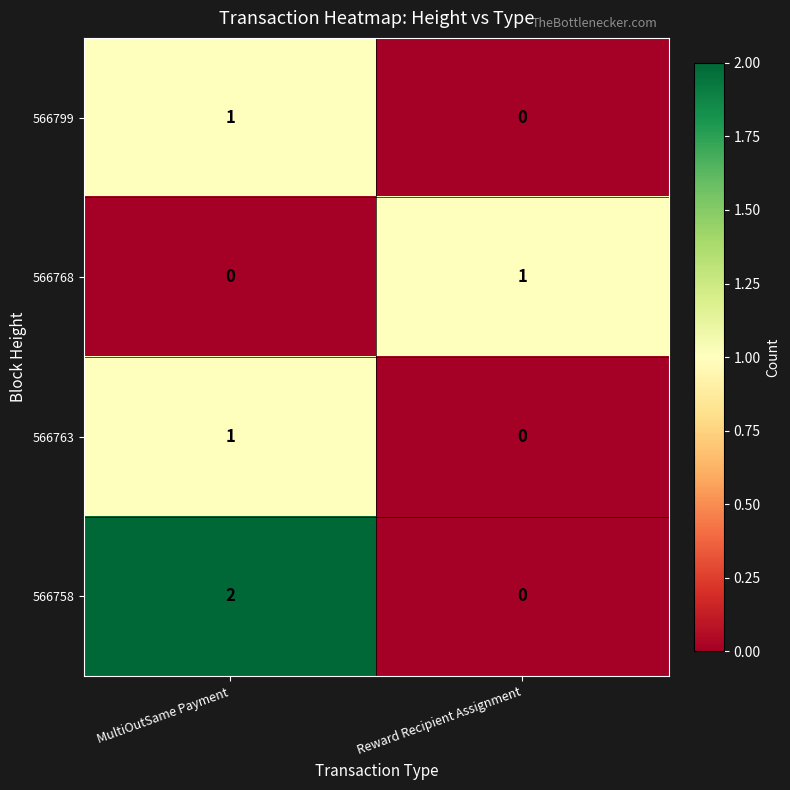

Which series has the largest total across all categories?

566758